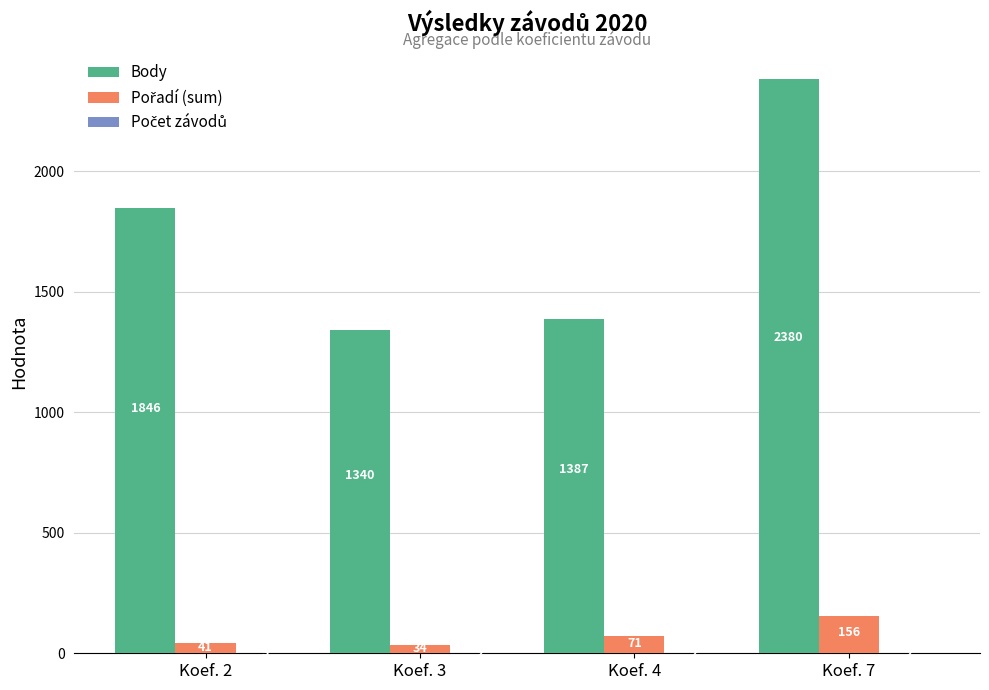

At which label is Body closest to 1860?

Koef. 2